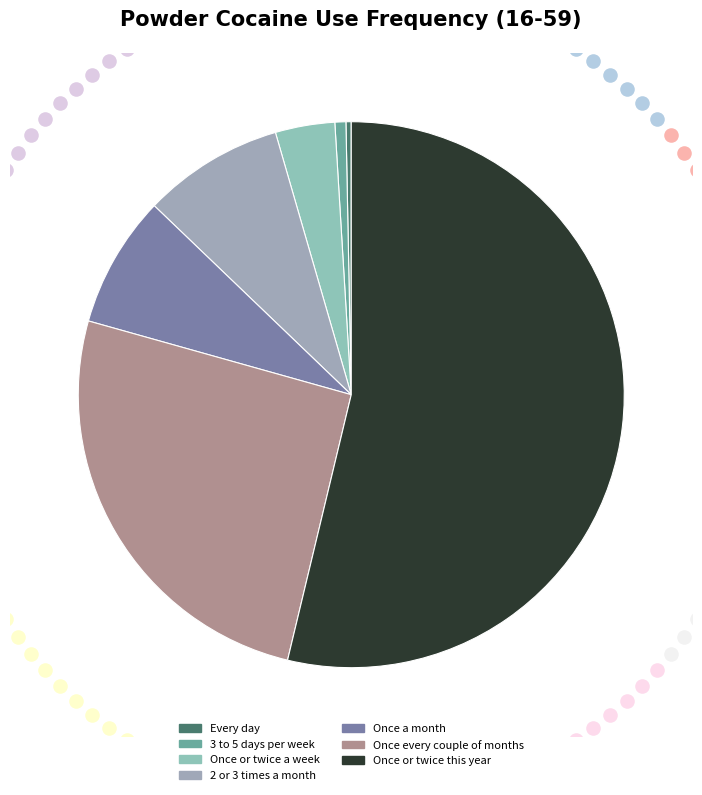

To the nearest percent, what is the combined percentage of 2 or 3 times a month and Once or twice a week?

12%